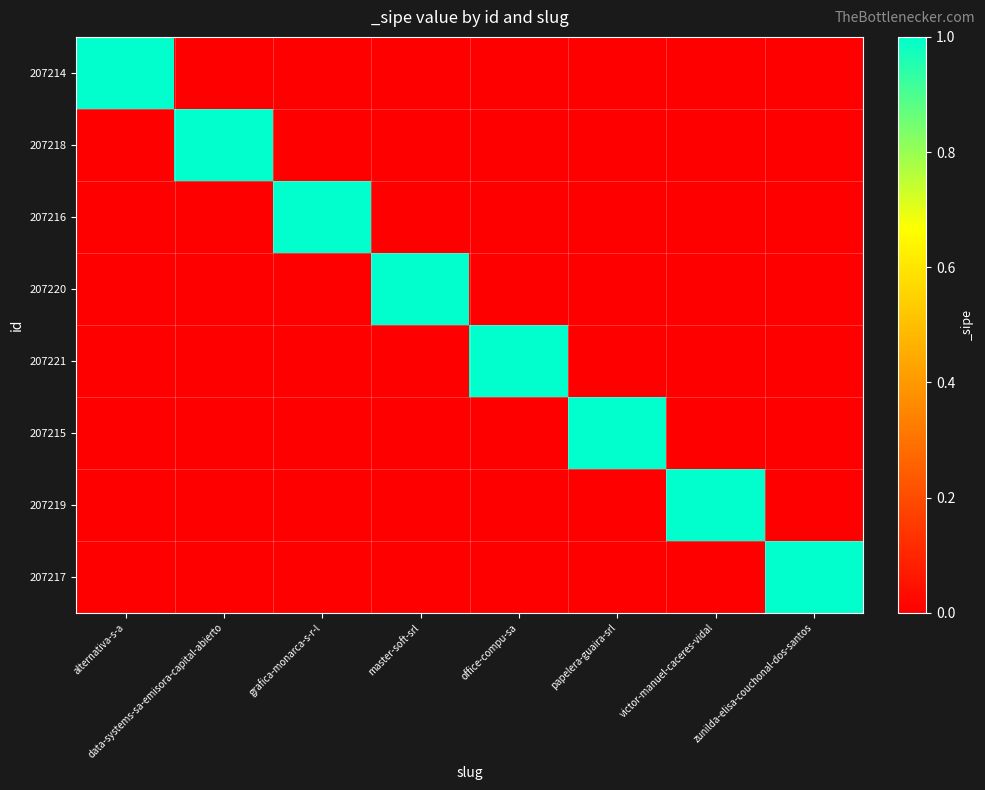

Reading left to right, extract all data points from this chart.

207214: alternativa-s-a=1	data-systems-sa-emisora-capital-abierto=0	grafica-monarca-s-r-l=0	master-soft-srl=0	office-compu-sa=0	papelera-guaira-srl=0	victor-manuel-caceres-vidal=0	zunilda-elisa-couchonal-dos-santos=0
207218: alternativa-s-a=0	data-systems-sa-emisora-capital-abierto=1	grafica-monarca-s-r-l=0	master-soft-srl=0	office-compu-sa=0	papelera-guaira-srl=0	victor-manuel-caceres-vidal=0	zunilda-elisa-couchonal-dos-santos=0
207216: alternativa-s-a=0	data-systems-sa-emisora-capital-abierto=0	grafica-monarca-s-r-l=1	master-soft-srl=0	office-compu-sa=0	papelera-guaira-srl=0	victor-manuel-caceres-vidal=0	zunilda-elisa-couchonal-dos-santos=0
207220: alternativa-s-a=0	data-systems-sa-emisora-capital-abierto=0	grafica-monarca-s-r-l=0	master-soft-srl=1	office-compu-sa=0	papelera-guaira-srl=0	victor-manuel-caceres-vidal=0	zunilda-elisa-couchonal-dos-santos=0
207221: alternativa-s-a=0	data-systems-sa-emisora-capital-abierto=0	grafica-monarca-s-r-l=0	master-soft-srl=0	office-compu-sa=1	papelera-guaira-srl=0	victor-manuel-caceres-vidal=0	zunilda-elisa-couchonal-dos-santos=0
207215: alternativa-s-a=0	data-systems-sa-emisora-capital-abierto=0	grafica-monarca-s-r-l=0	master-soft-srl=0	office-compu-sa=0	papelera-guaira-srl=1	victor-manuel-caceres-vidal=0	zunilda-elisa-couchonal-dos-santos=0
207219: alternativa-s-a=0	data-systems-sa-emisora-capital-abierto=0	grafica-monarca-s-r-l=0	master-soft-srl=0	office-compu-sa=0	papelera-guaira-srl=0	victor-manuel-caceres-vidal=1	zunilda-elisa-couchonal-dos-santos=0
207217: alternativa-s-a=0	data-systems-sa-emisora-capital-abierto=0	grafica-monarca-s-r-l=0	master-soft-srl=0	office-compu-sa=0	papelera-guaira-srl=0	victor-manuel-caceres-vidal=0	zunilda-elisa-couchonal-dos-santos=1